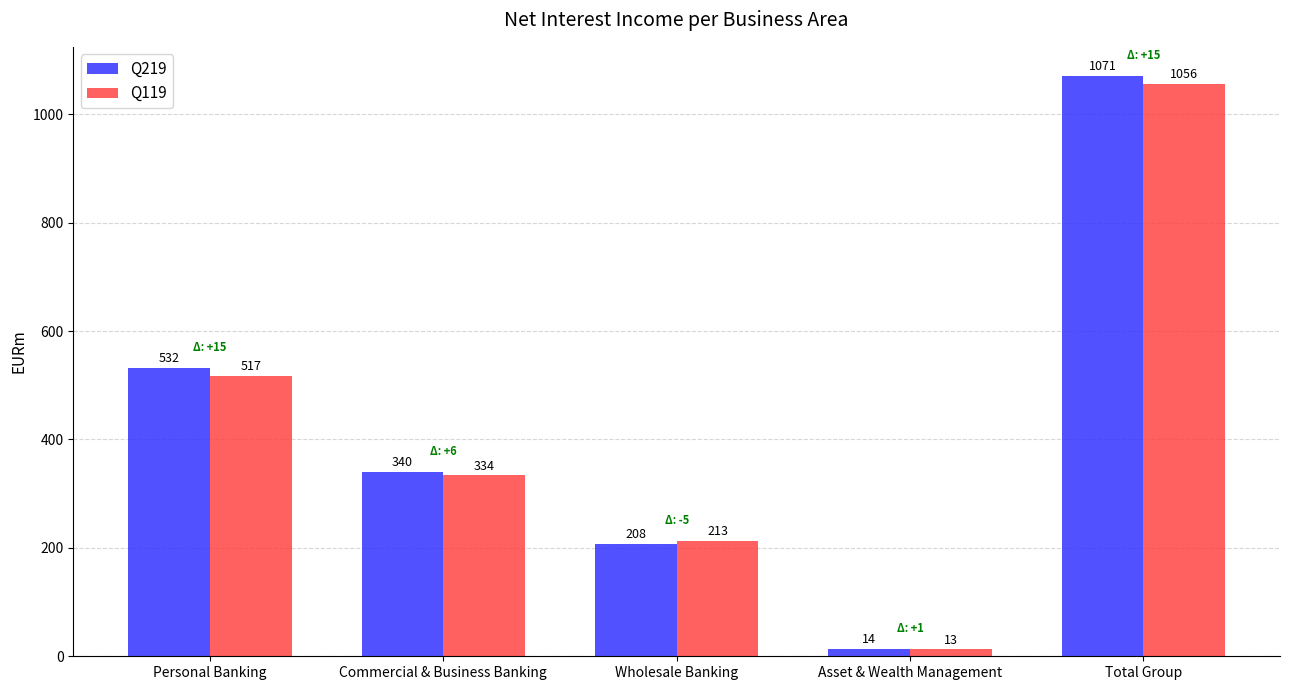

What is the spread (max minus min) of values at Wholesale Banking?

5